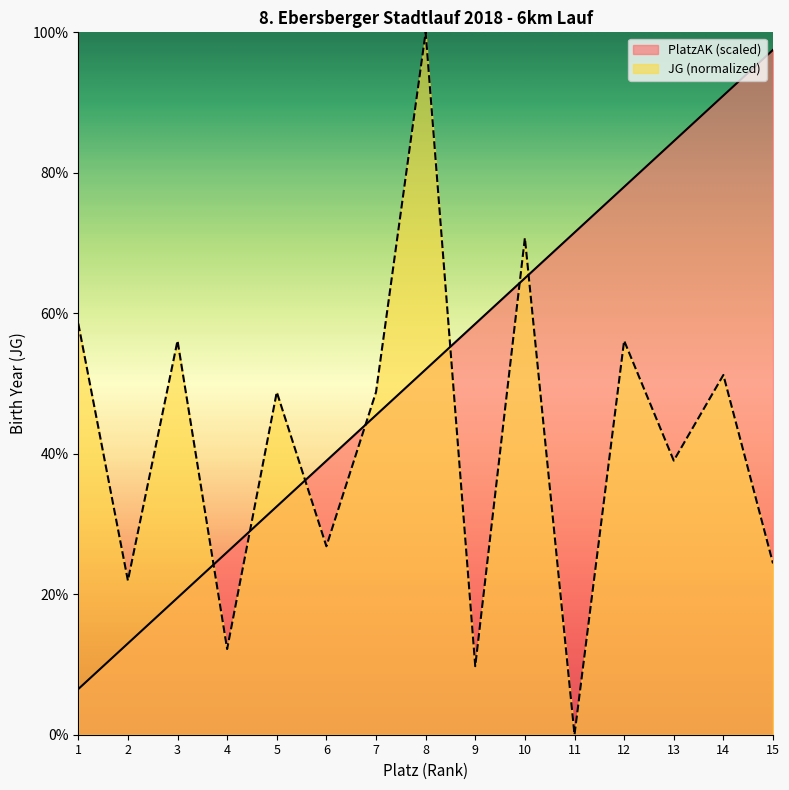

What is the sum of the PlatzAK values at 8 and 11?

123.5